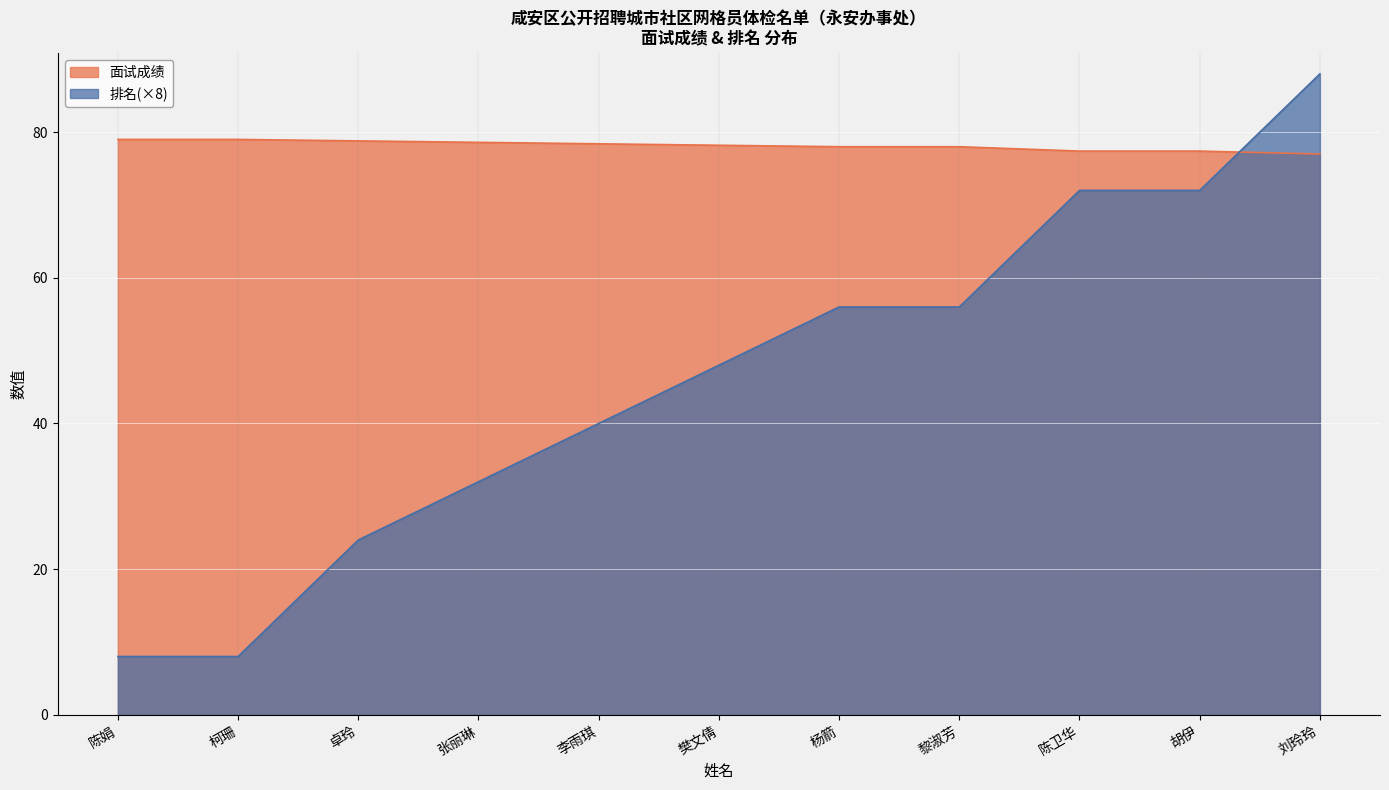

Rank the categories by 面试成绩 value from lowest to highest.

刘玲玲, 陈卫华, 胡伊, 杨箭, 黎淑芳, 樊文倩, 李雨琪, 张丽琳, 卓玲, 陈娟, 柯珊